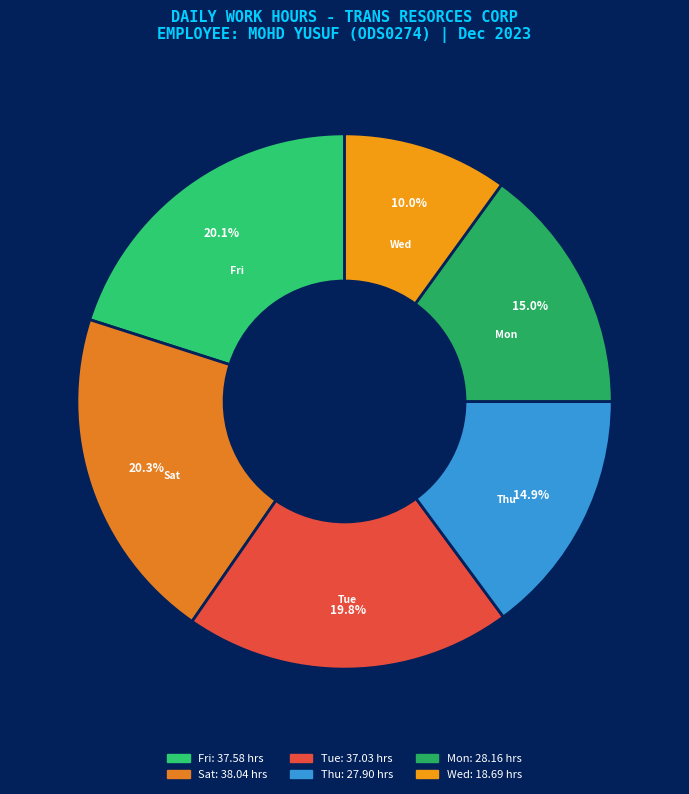

How many slices are in this pie chart?

6